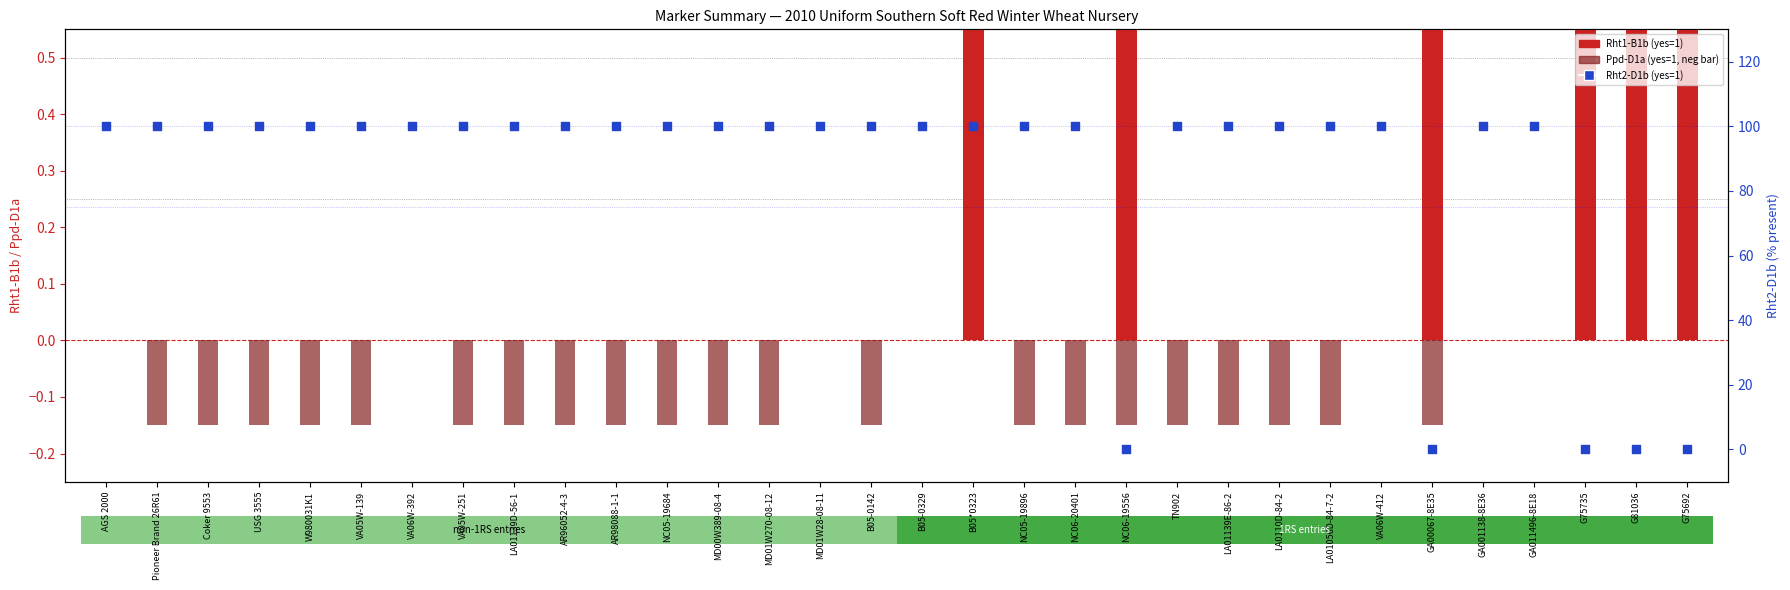

Which series has the largest total across all categories?

Rht2-D1b (yes=1, %)